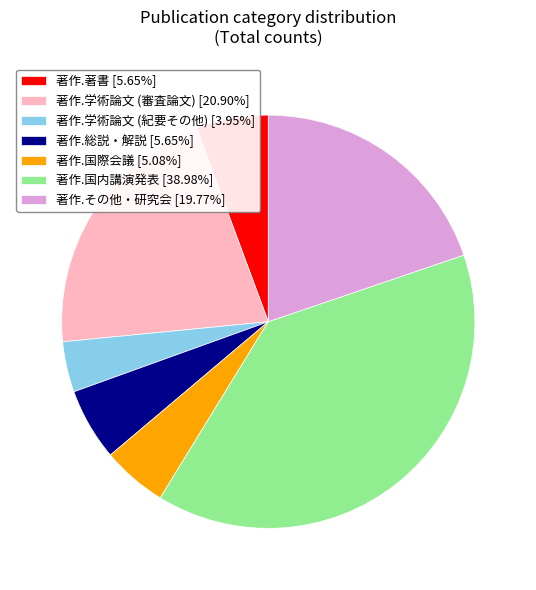

Count the number of slices in the pie.

7